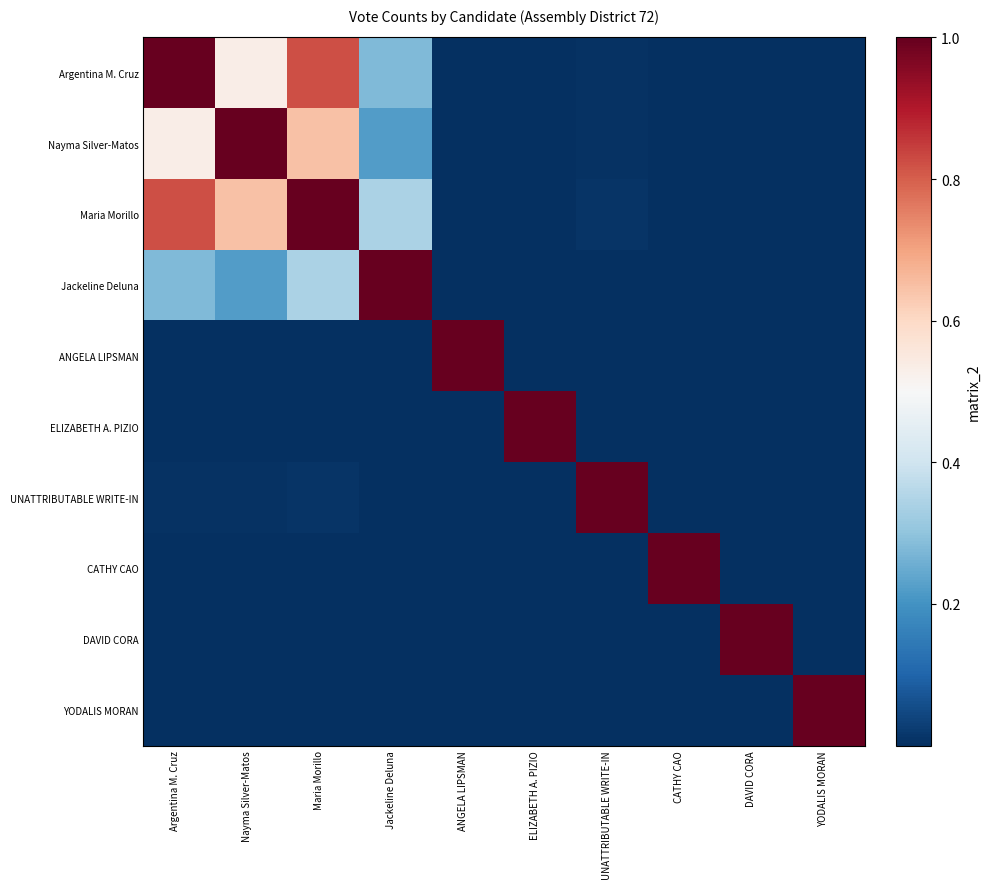

Count the number of categories in the chart.

10